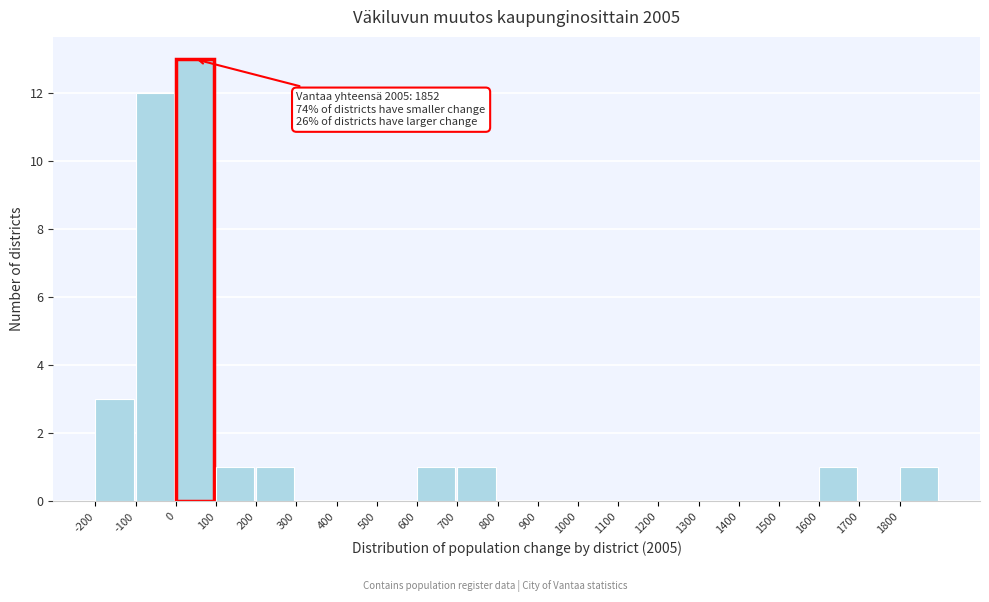

Which range on the x-axis has the tallest bar?

0 to 100